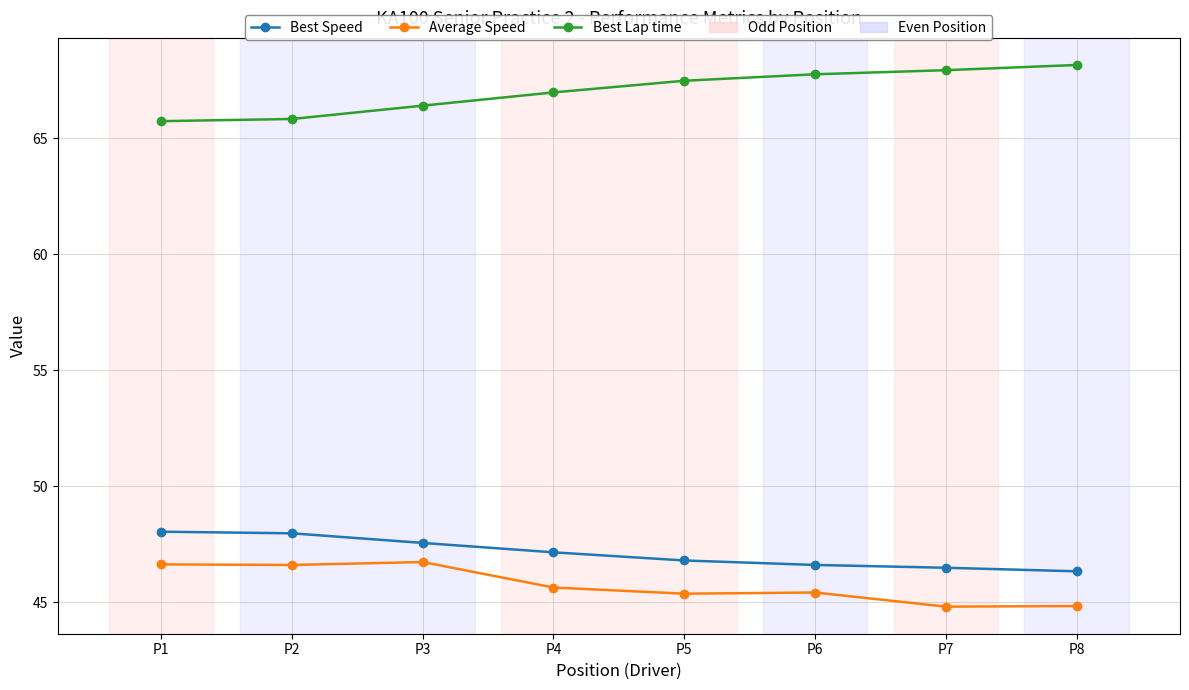

How many values in the Average Speed series are below 45?

2